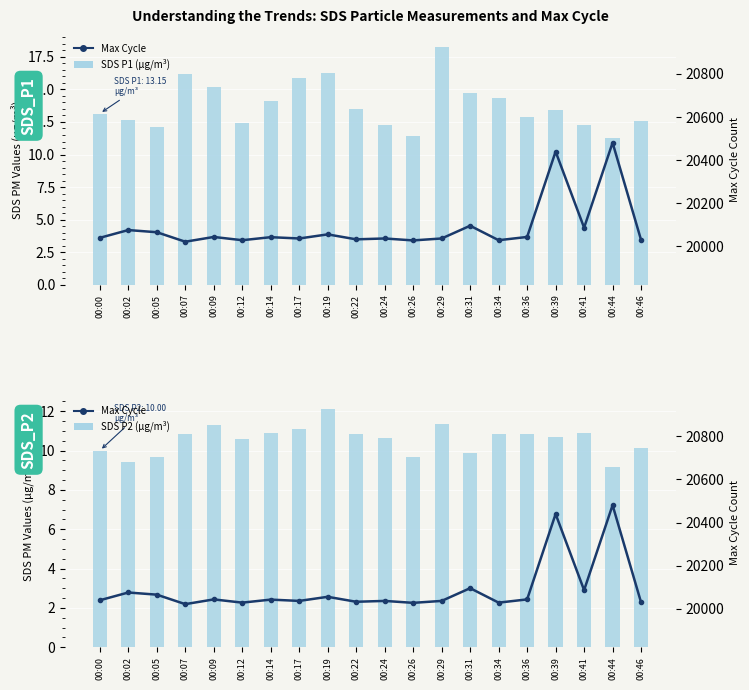

Is it true that Max Cycle equals 34455.1 at 00:02?

False